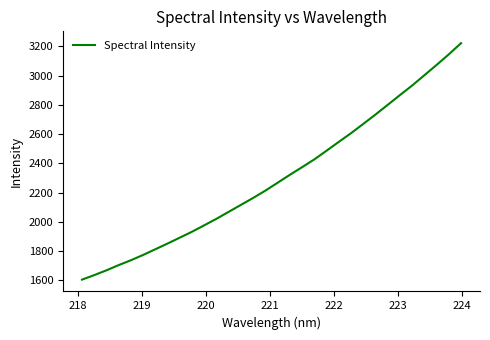

Reading left to right, transcribe all the data shown in this chart.

1603.6	1634.5	1667.4	1703.2	1736.5	1772.9	1811.9	1851.1	1891.4	1932.0	1976.1	2020.7	2068.4	2116.0	2163.5	2213.6	2267.6	2321.7	2374.1	2427.2	2486.9	2547.2	2606.5	2670.0	2734.2	2800.6	2867.3	2932.8	3003.3	3073.7	3146.3	3222.6